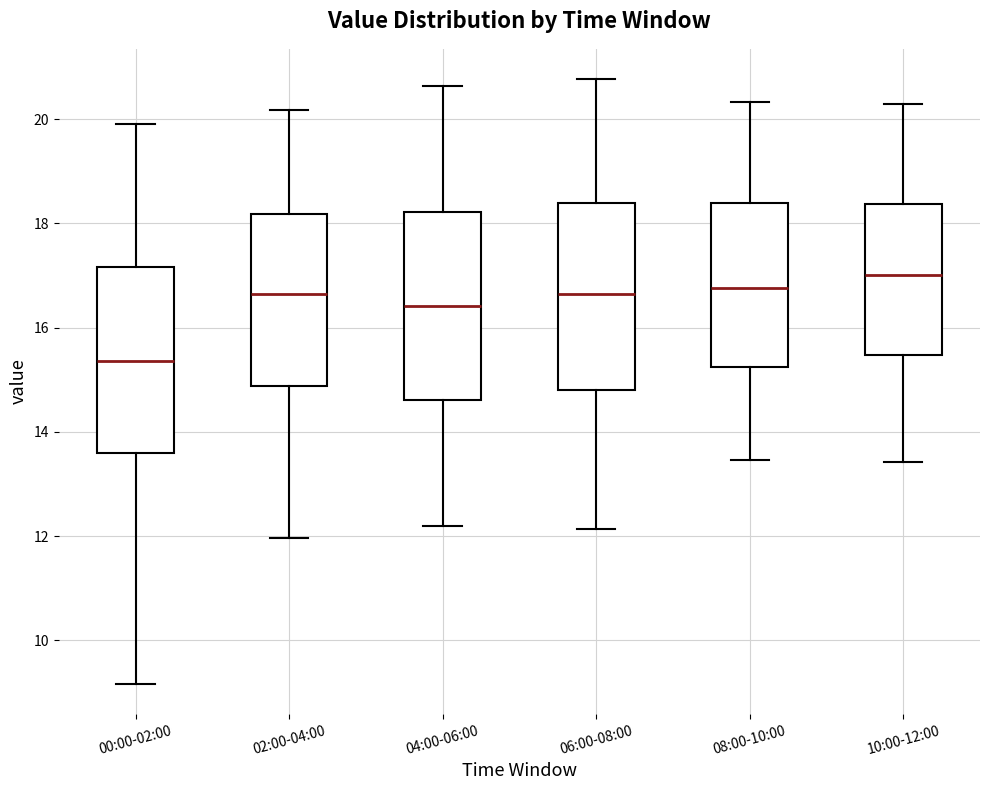

Which box's median line is the lowest?

00:00-02:00